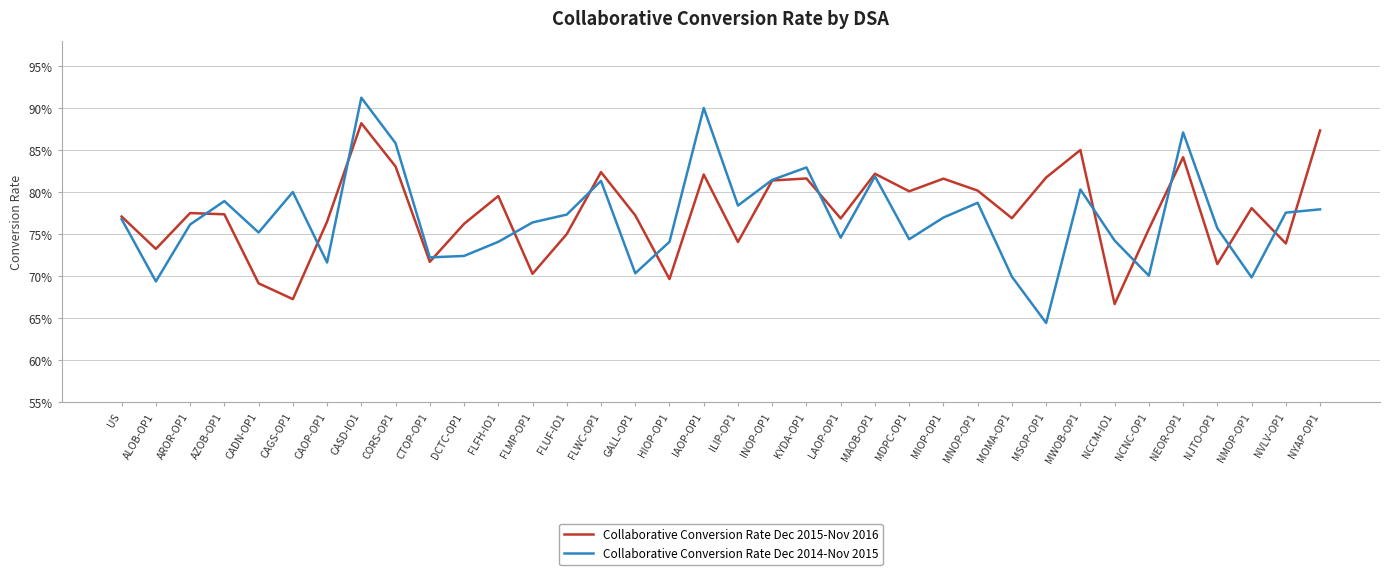

Which series has the largest total across all categories?

Collaborative Conversion Rate Dec 2015-Nov 2016